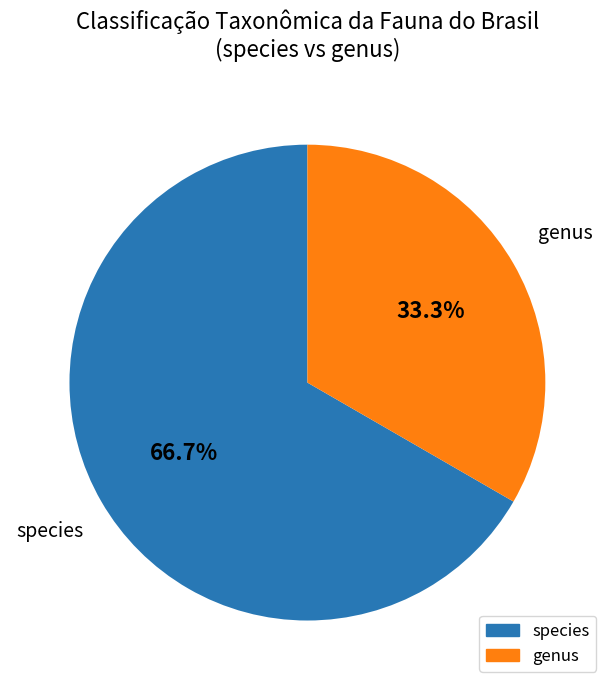

Which has a higher value, genus or species?

species